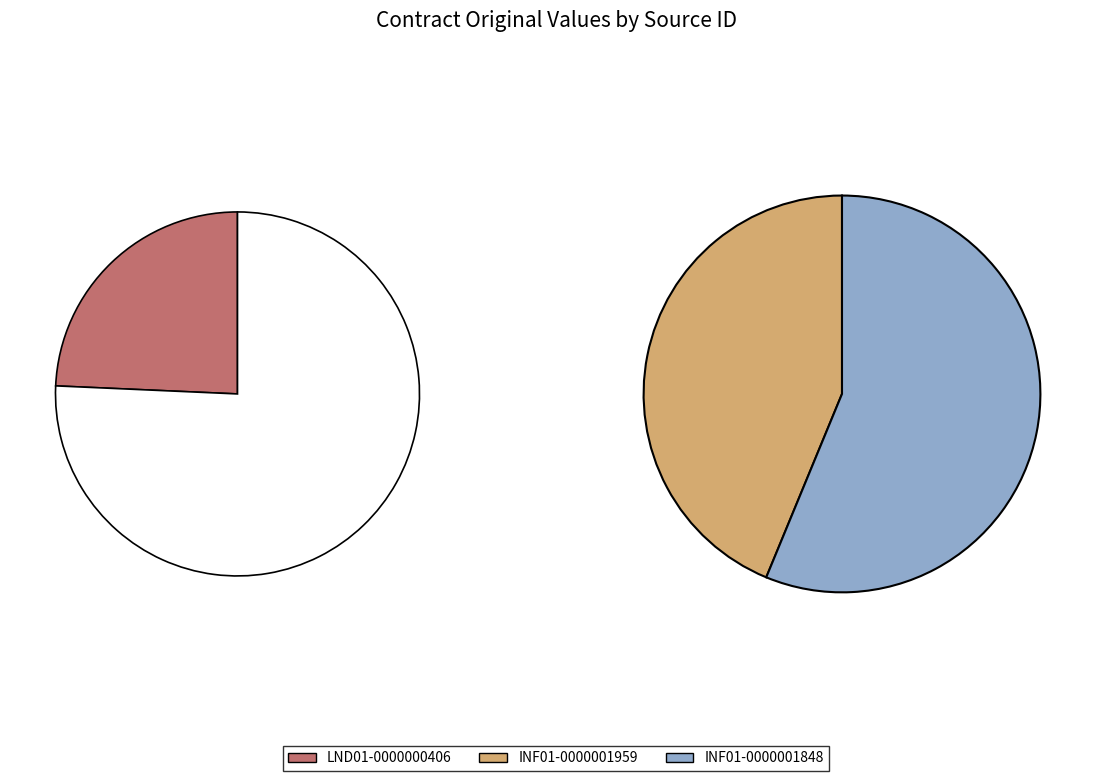

To the nearest percent, what portion does LND01-0000000406 represent?

24%